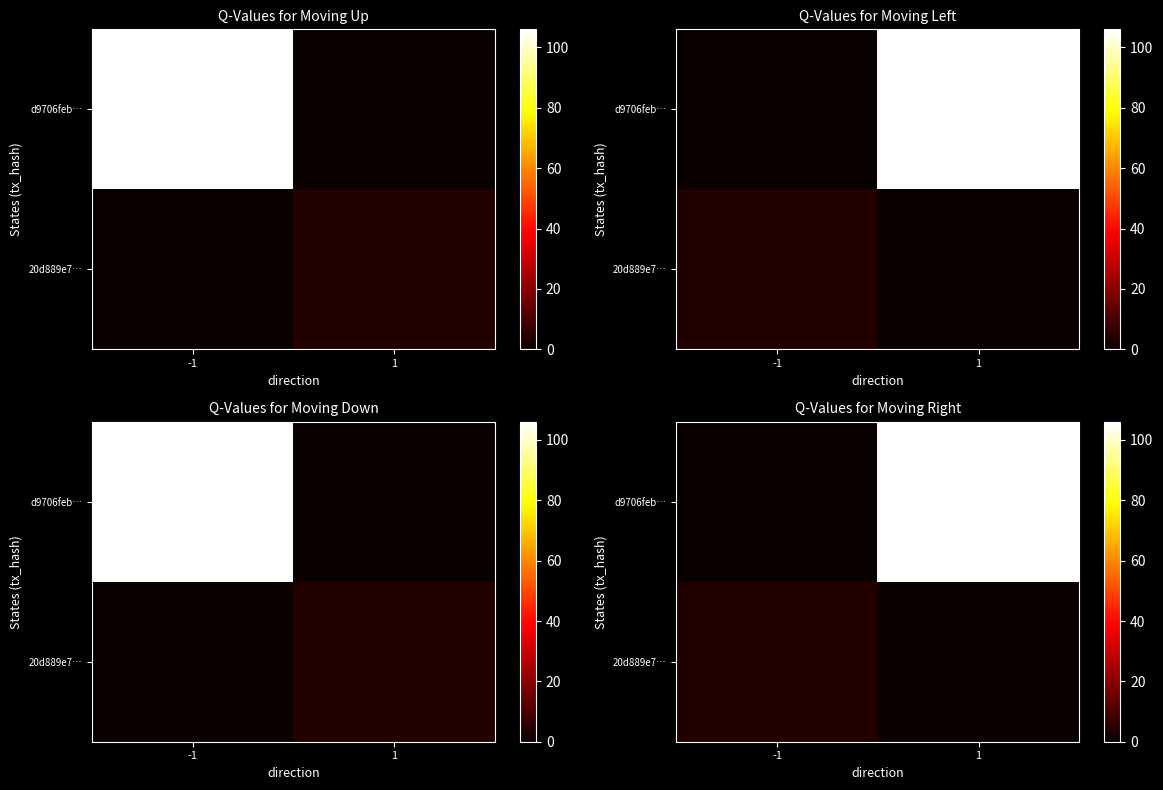

The 20d889e7… series shows 7 at -1. True or false?

False